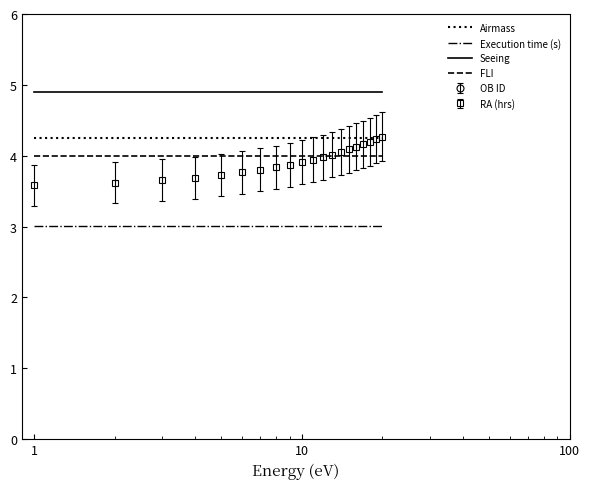

True or false: Seeing and Airmass intersect in this chart.

False